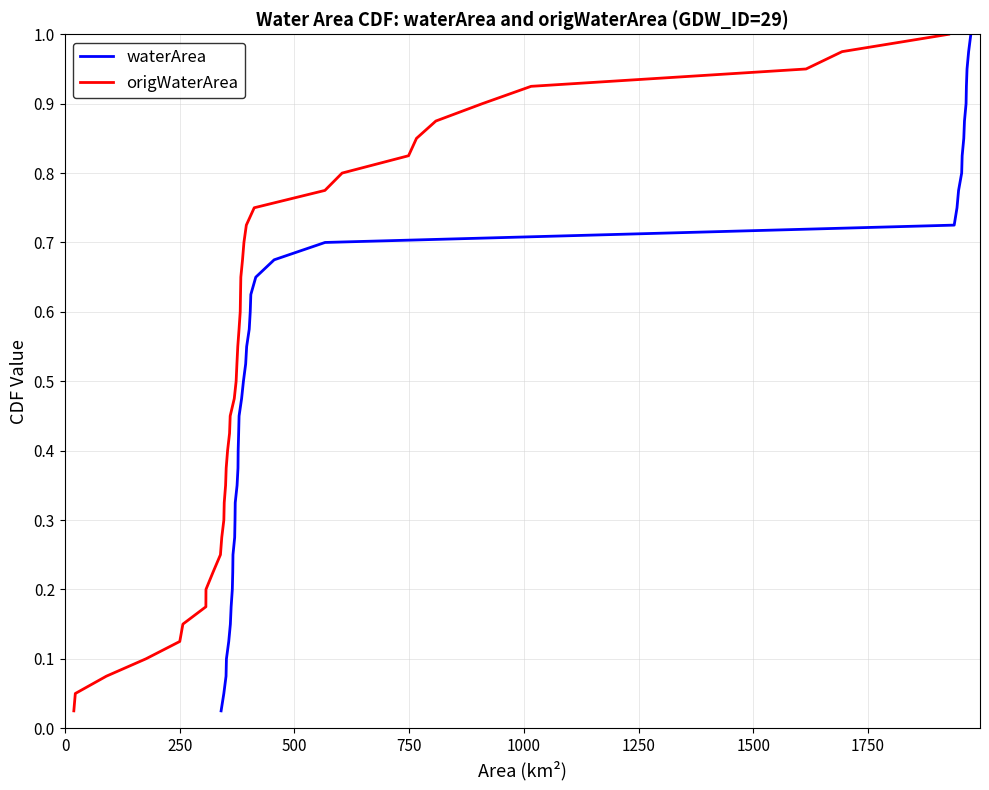

Does the chart have visible grid lines?

Yes